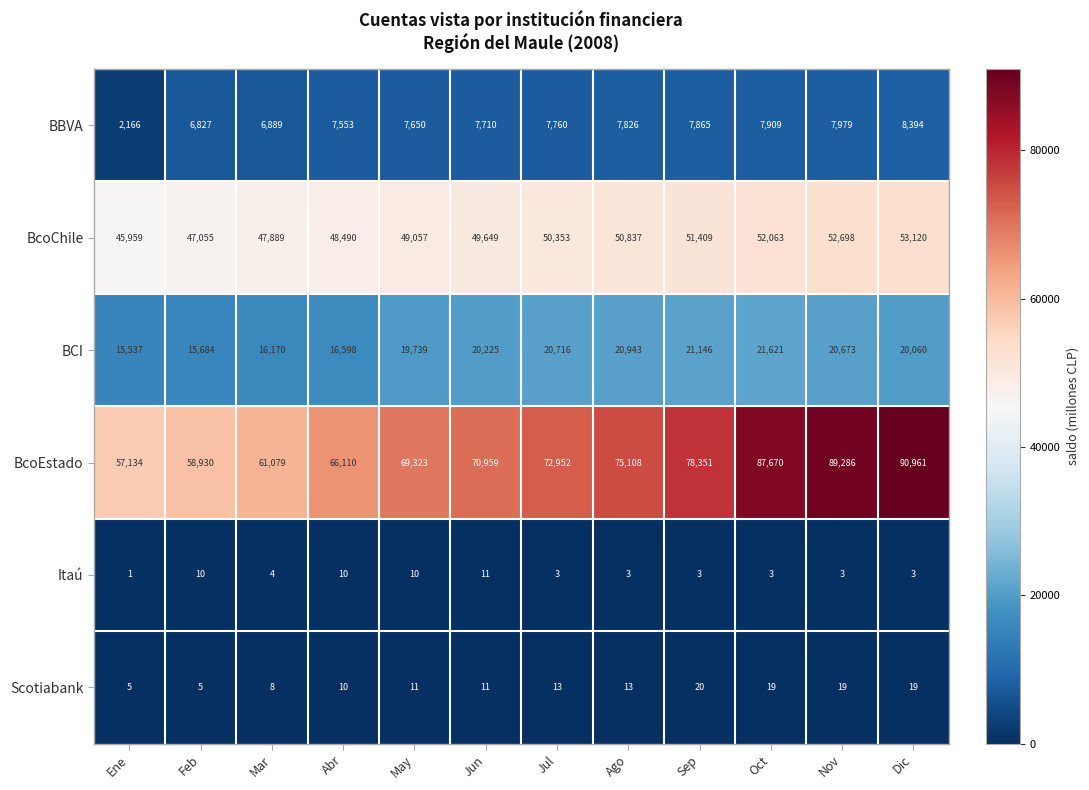

Count the number of categories in the chart.

12